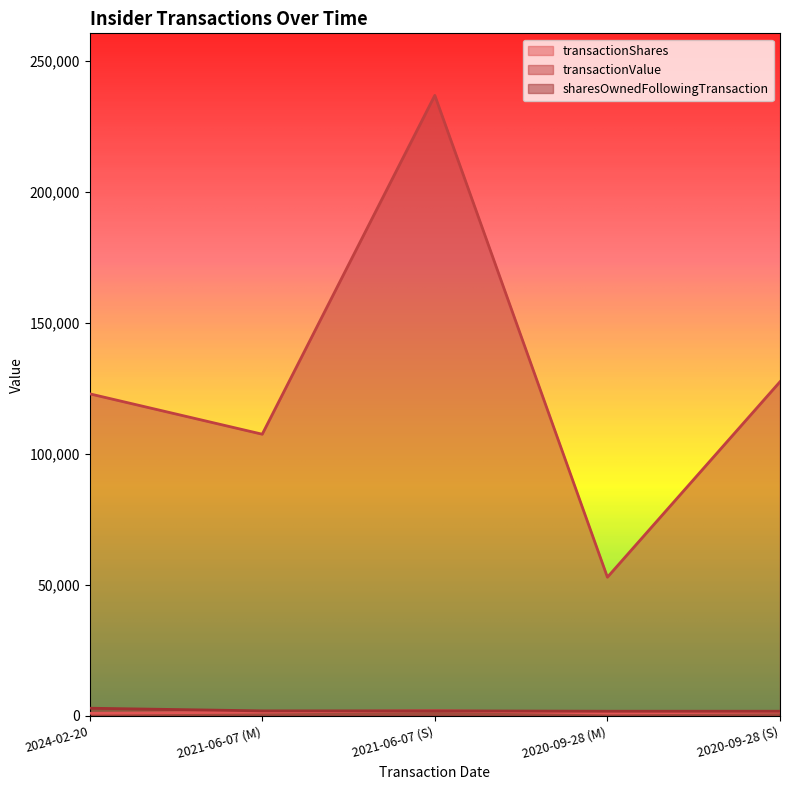

At which label is transactionValue closest to 144836?

2020-09-28 (S)